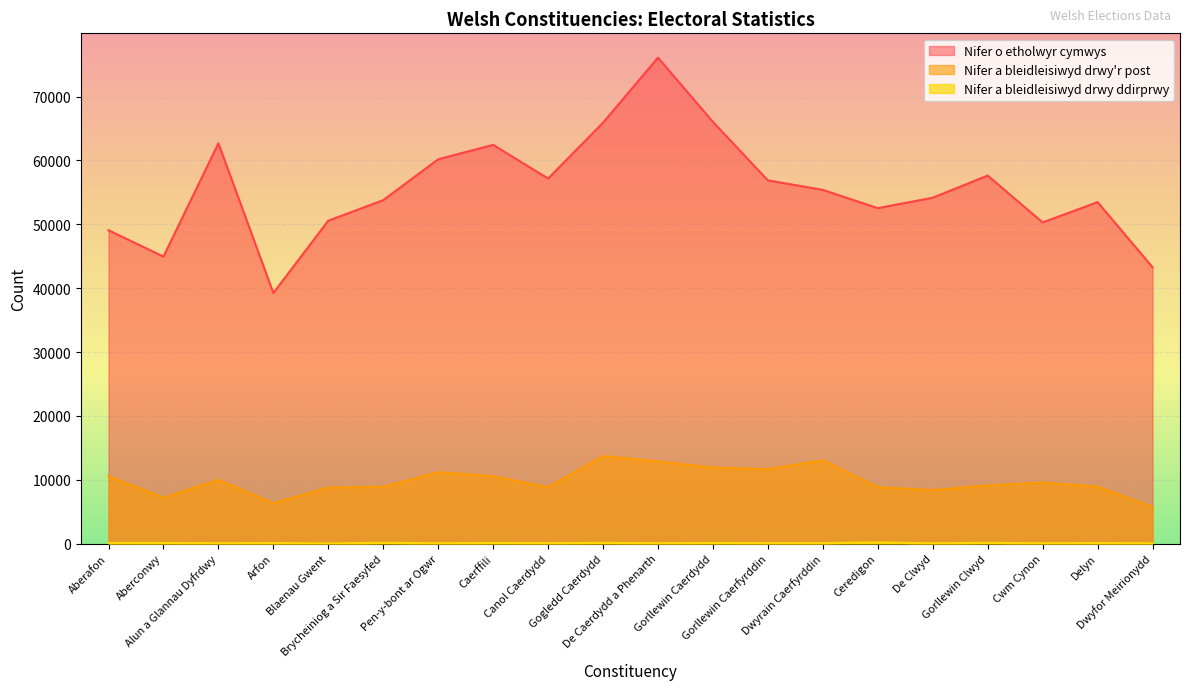

Which series has the largest total across all categories?

Nifer o etholwyr cymwys